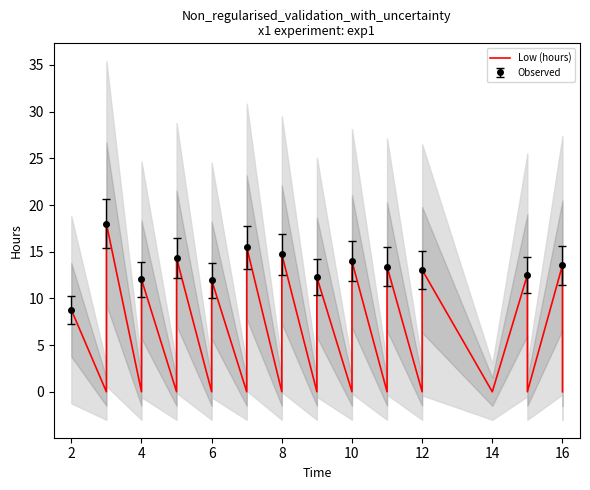

Where is the first local minimum for Observed?

4